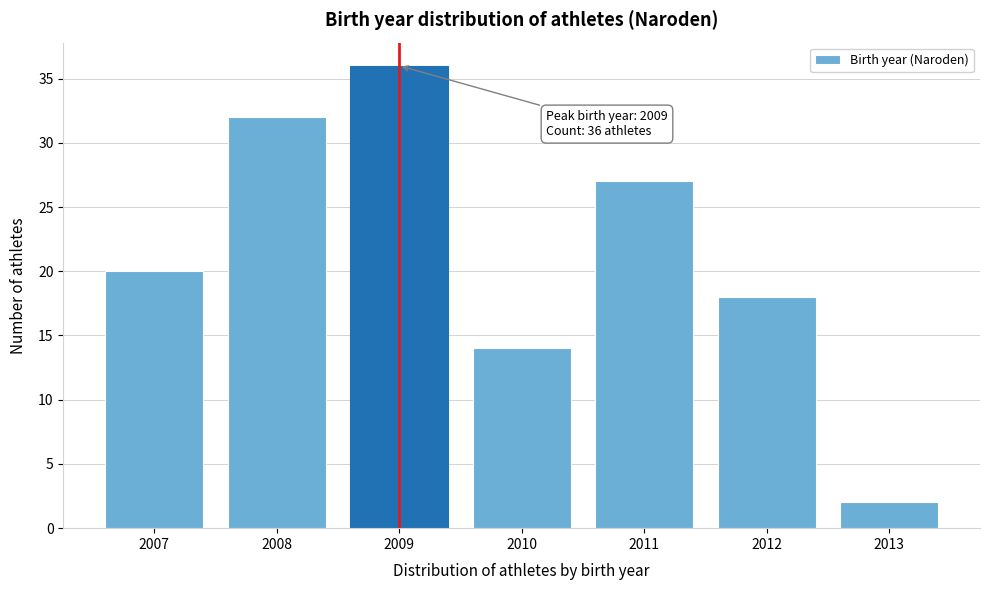

Reading right to left, extract all data points from this chart.

2	18	27	14	36	32	20